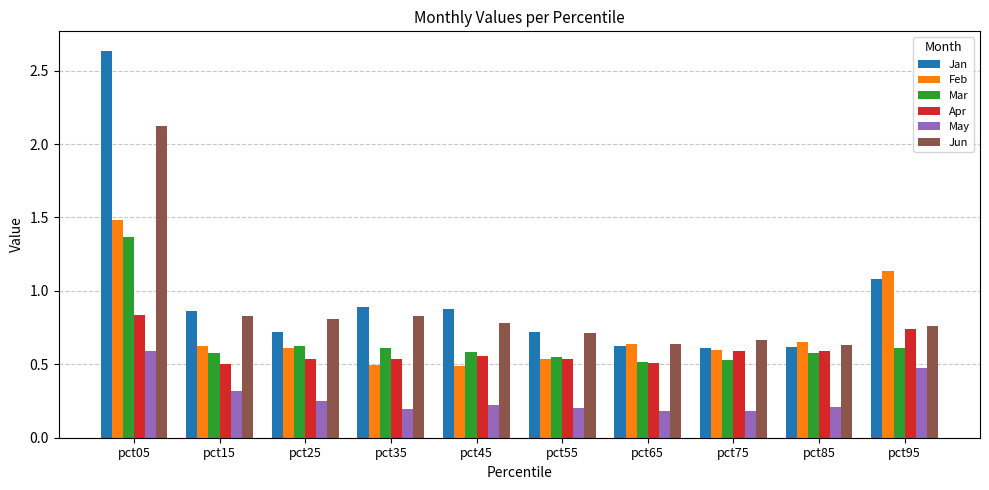

What is the total value across all series at pct75?

3.2